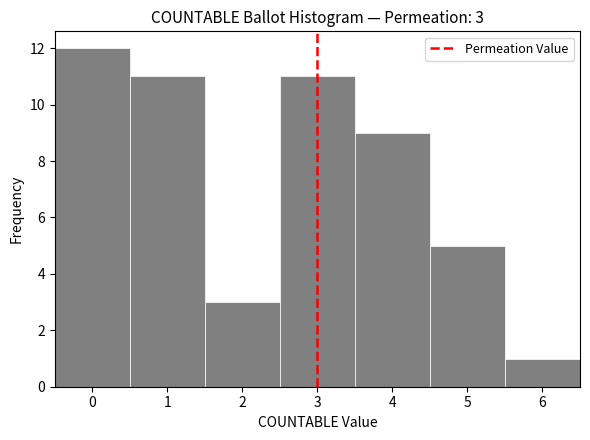

Which range on the x-axis has the tallest bar?

-0.5 to 0.5